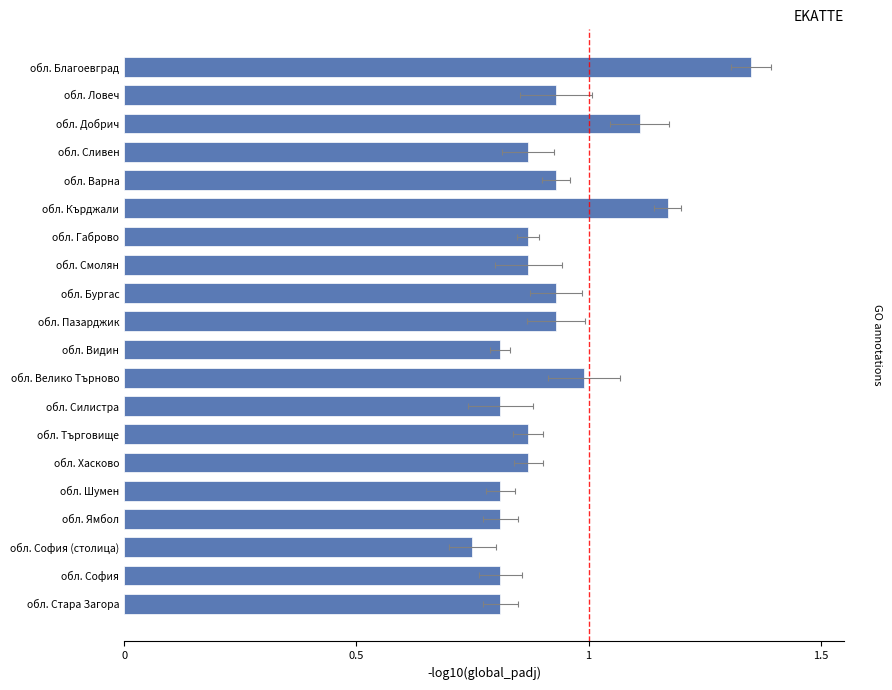

The chart shows a value of 1.5 at обл. Габрово. True or false?

False